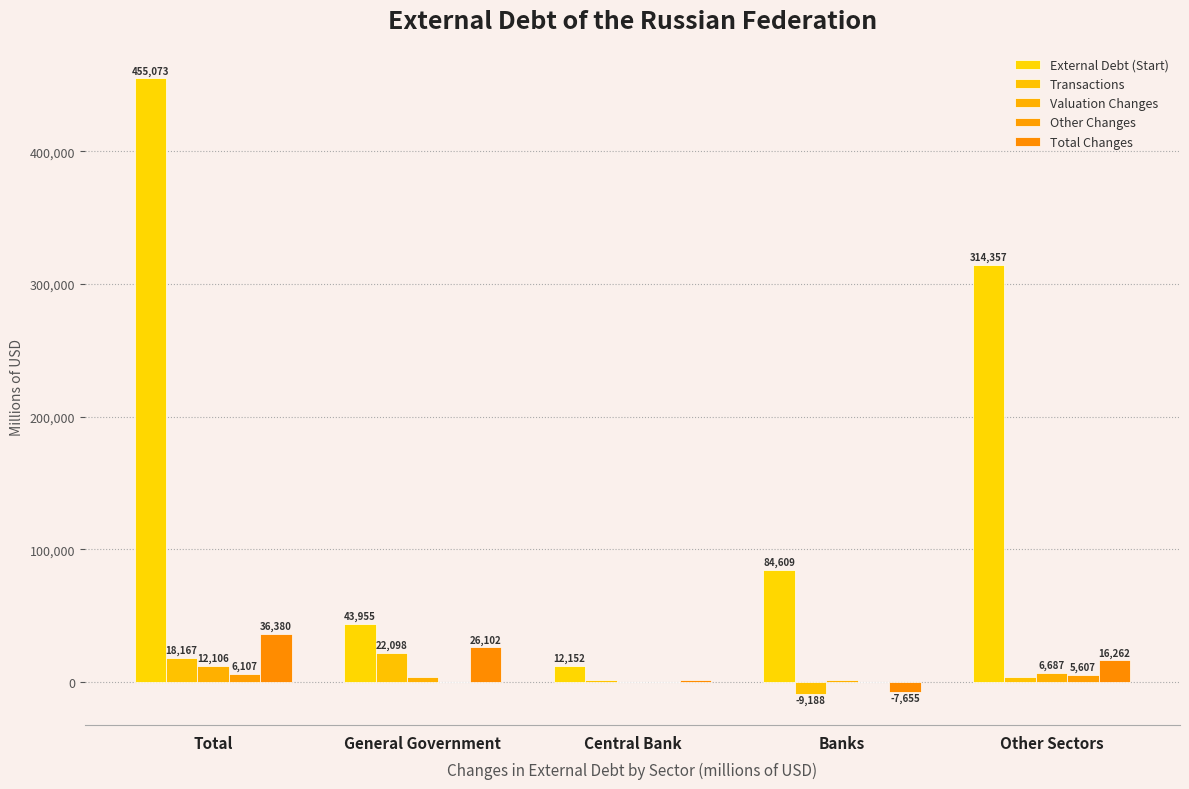

How many groups of bars are there?

5